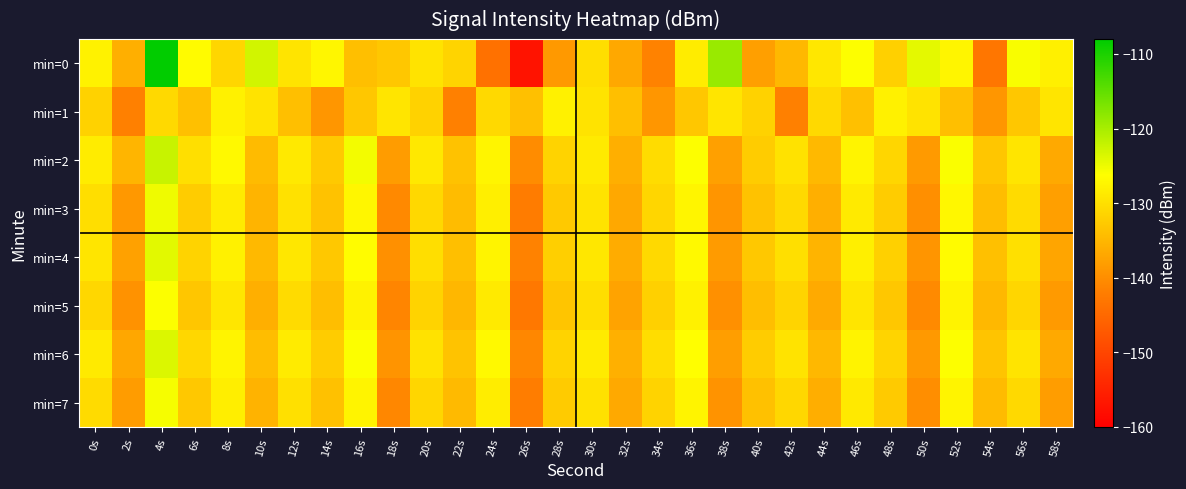

What is the total value across all series at 42s?

-1059.1